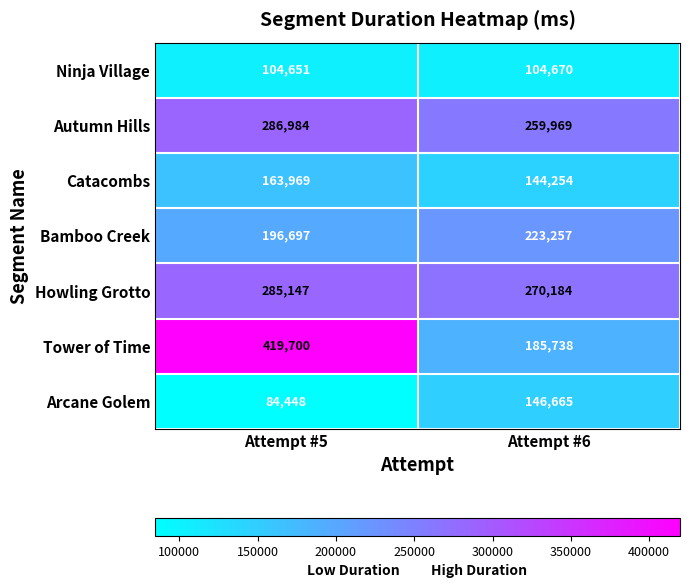

What is the maximum value shown in the chart?

419700